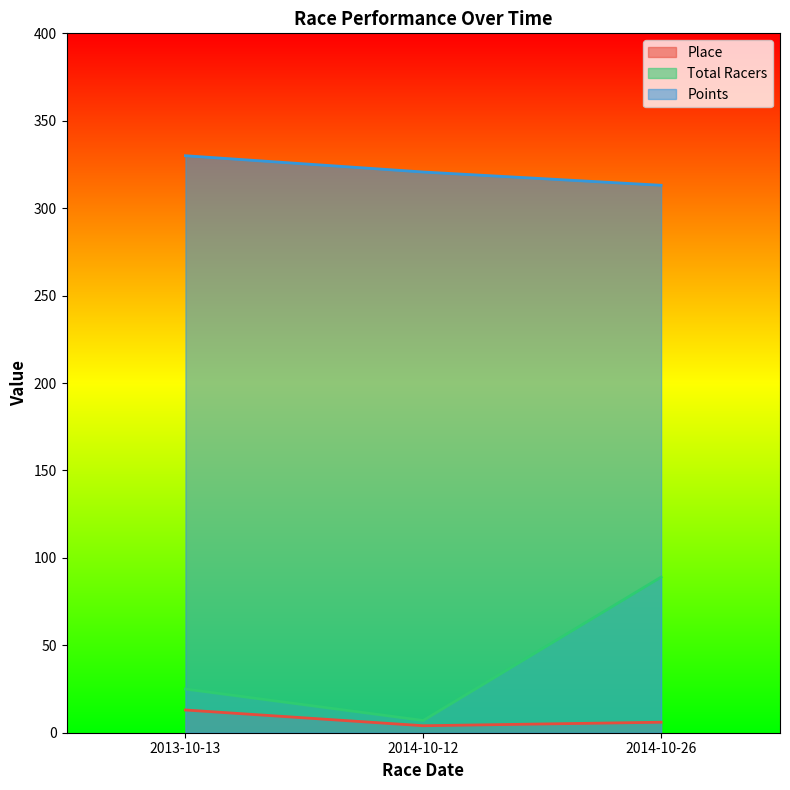

What position from the left is 2013-10-13?

1